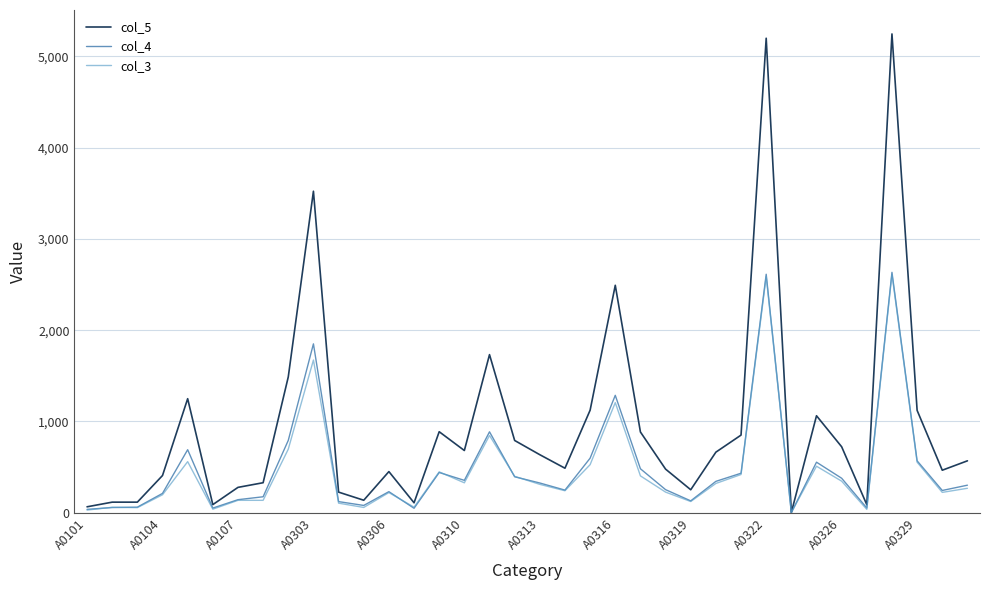

Which series has the largest total across all categories?

col_5